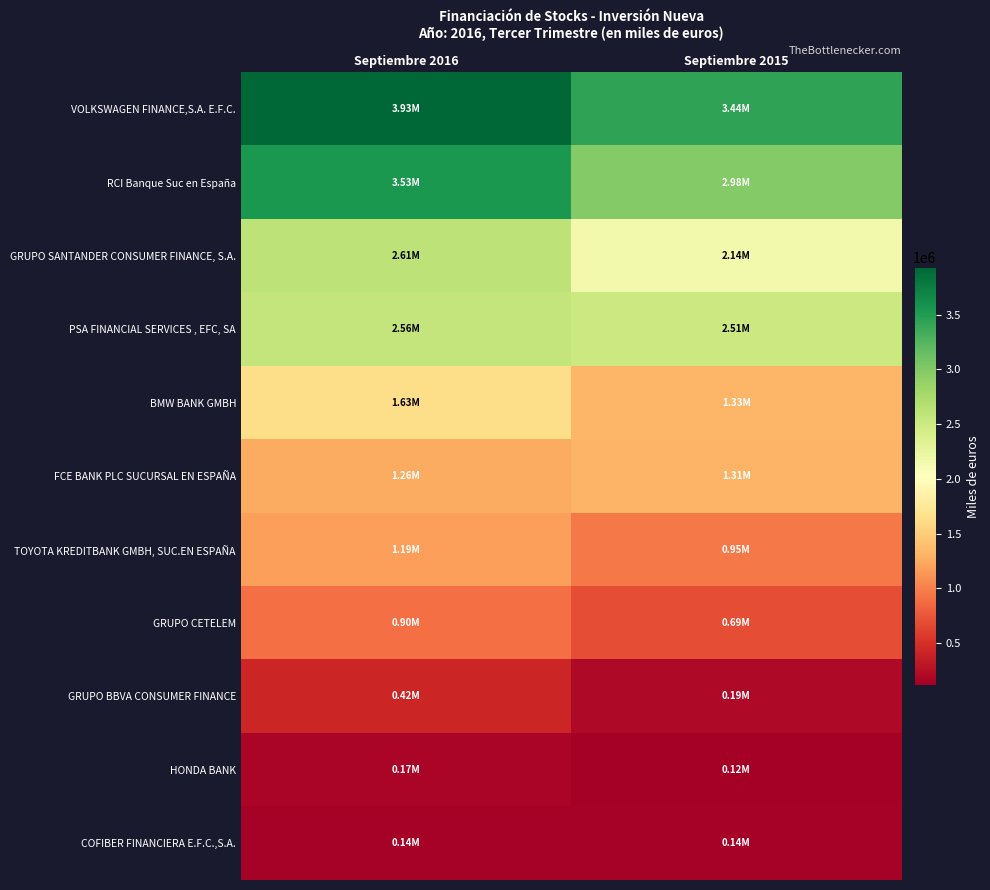

Reading left to right, list all the values displayed in this chart.

VOLKSWAGEN FINANCE,S.A. E.F.C.: Septiembre 2016=3931500.0	Septiembre 2015=3435359.7
RCI Banque Suc en España: Septiembre 2016=3529264.4	Septiembre 2015=2984482.7
GRUPO SANTANDER CONSUMER FINANCE, S.A.: Septiembre 2016=2612727.0	Septiembre 2015=2144303.0
PSA FINANCIAL SERVICES , EFC, SA: Septiembre 2016=2560484.0	Septiembre 2015=2506871.0
BMW BANK GMBH: Septiembre 2016=1626590.9	Septiembre 2015=1329568.7
FCE BANK PLC SUCURSAL EN ESPAÑA: Septiembre 2016=1260311.0	Septiembre 2015=1314438.0
TOYOTA KREDITBANK GMBH, SUC.EN ESPAÑA: Septiembre 2016=1186285.3	Septiembre 2015=952620.2
GRUPO CETELEM: Septiembre 2016=898015.4	Septiembre 2015=692540.1
GRUPO BBVA CONSUMER FINANCE: Septiembre 2016=419726.7	Septiembre 2015=194974.5
HONDA BANK: Septiembre 2016=168408.2	Septiembre 2015=115965.5
COFIBER FINANCIERA E.F.C.,S.A.: Septiembre 2016=143676.2	Septiembre 2015=142180.2